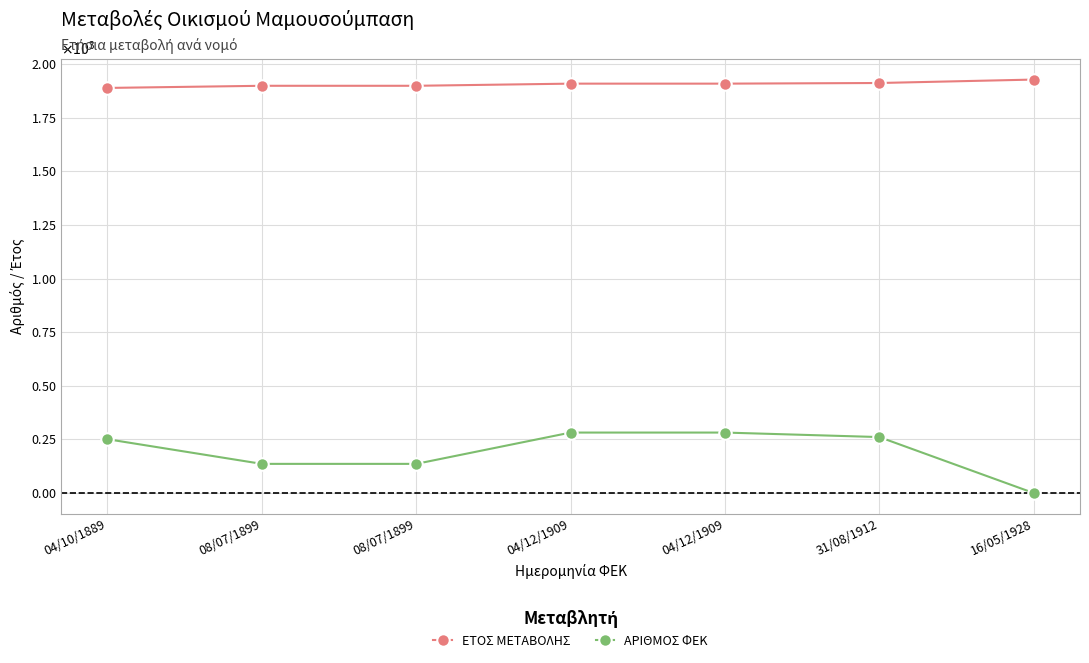

Is it true that ΕΤΟΣ ΜΕΤΑΒΟΛΗΣ equals 426 at 08/07/1899?

False